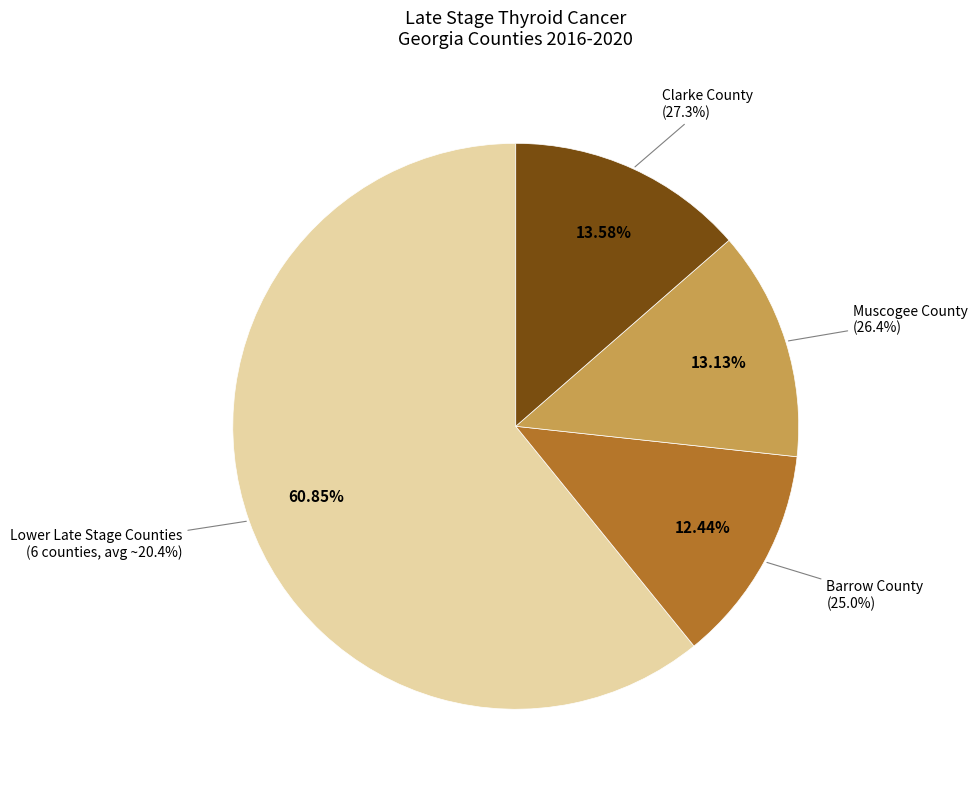

Do Cherokee County and Newton County together represent more than half of the pie?

No